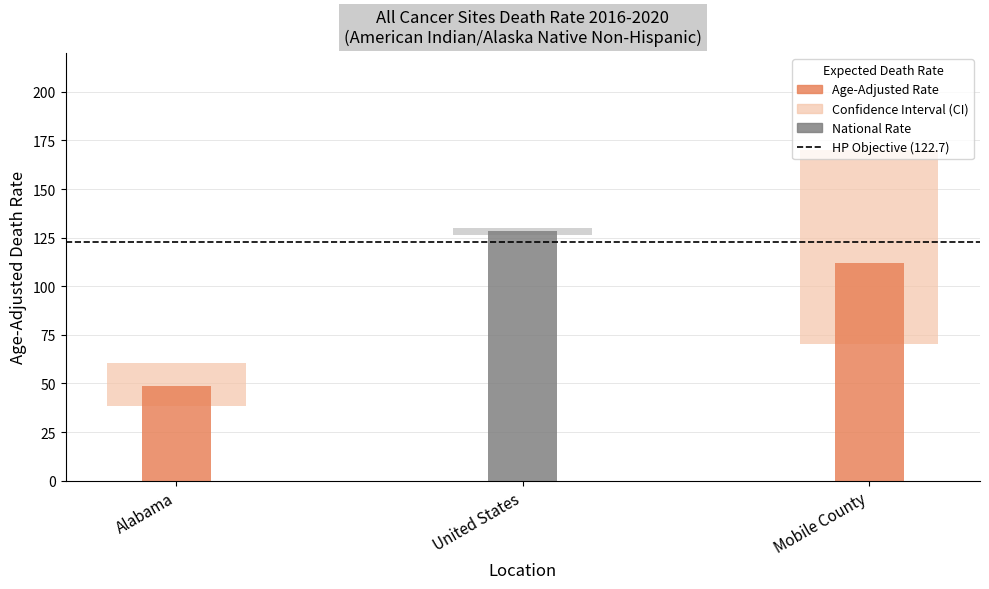

What is the value of the Age-Adjusted Death Rate bar at the 2nd from the left?

128.2